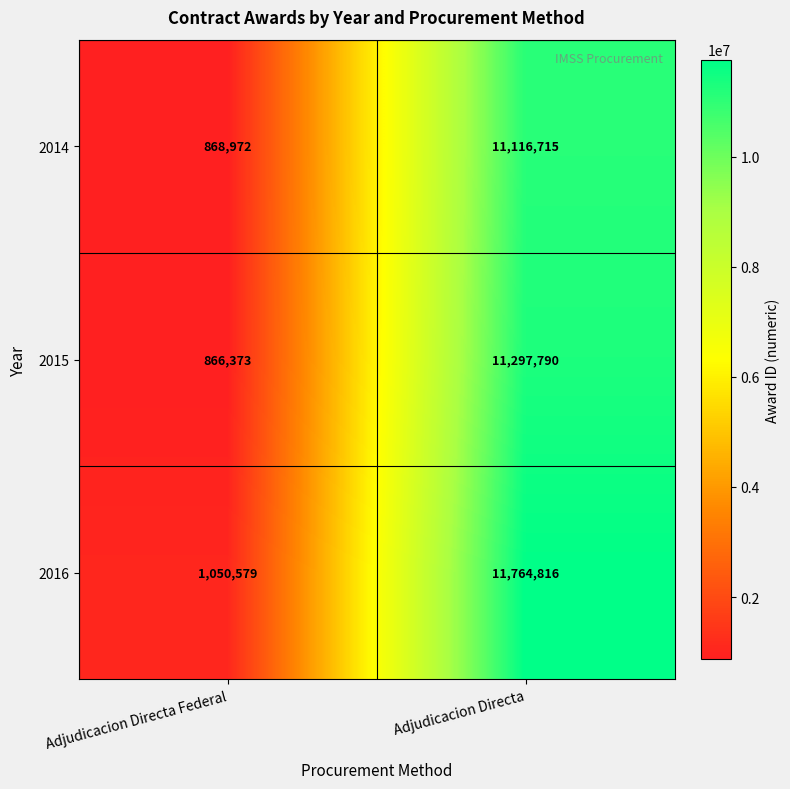

At which category is the sum across all series the highest?

Adjudicacion Directa